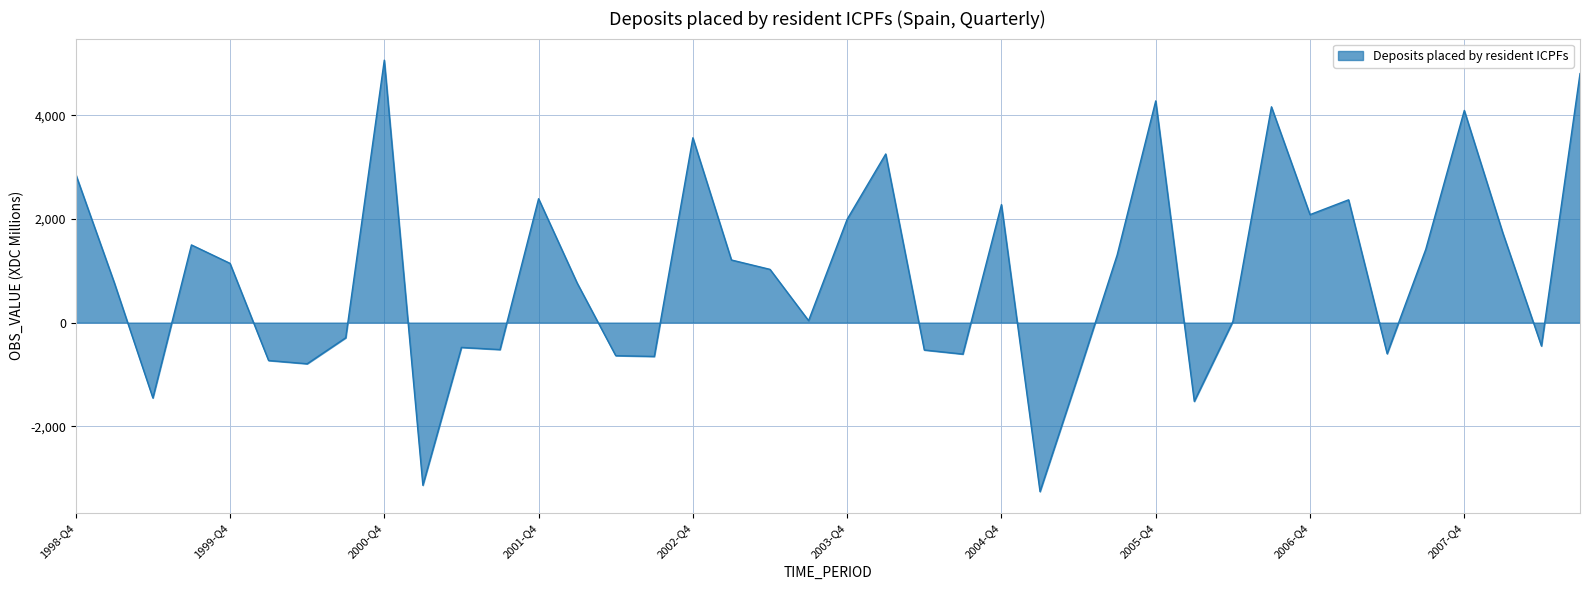

What is the greatest value displayed?

5068